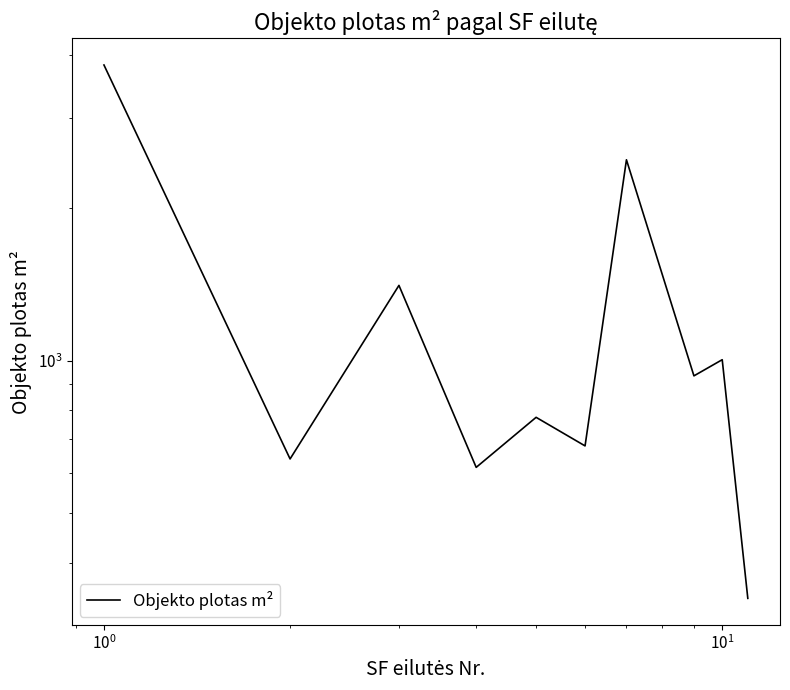

What is the minimum value shown in the chart?

340.0